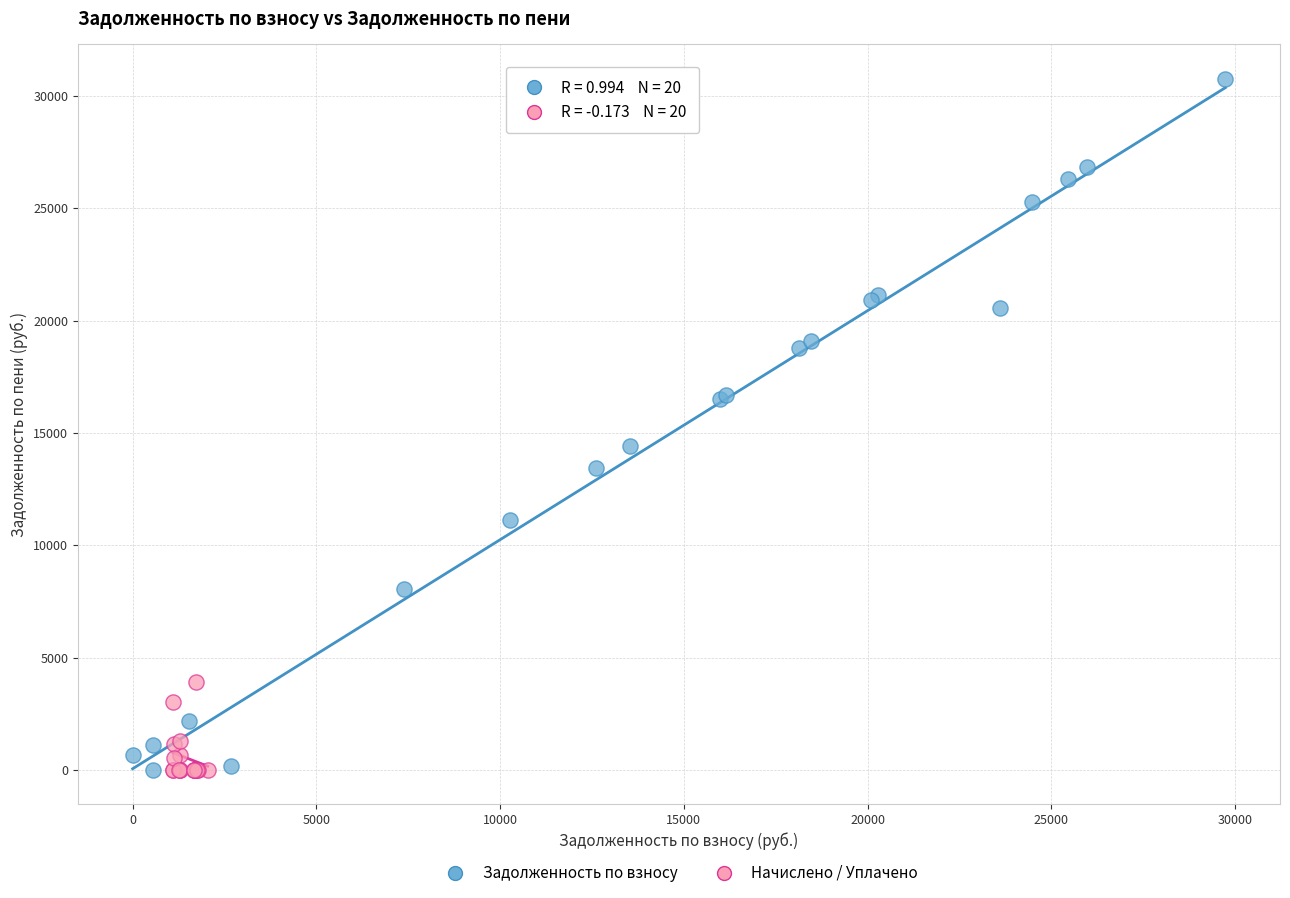

Which series has the largest Y range (max minus min)?

Задолженность по взносу